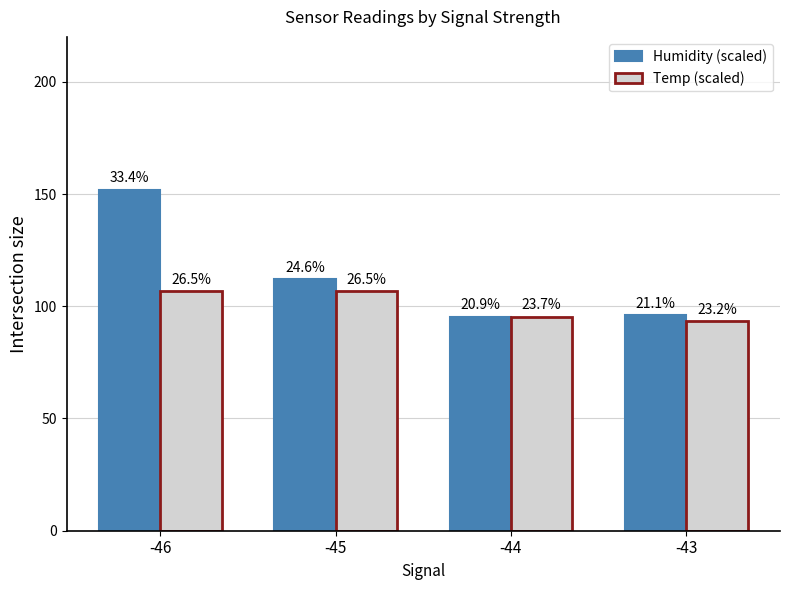

What is the difference between the maximum and minimum values in the Temp (scaled) series?

13.3